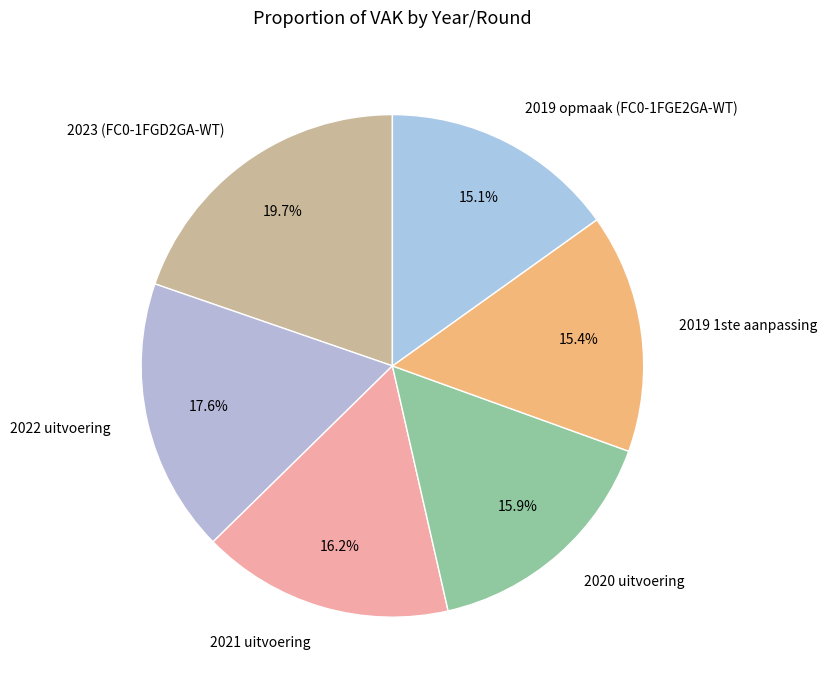

To the nearest percent, what is the average slice percentage?

17%